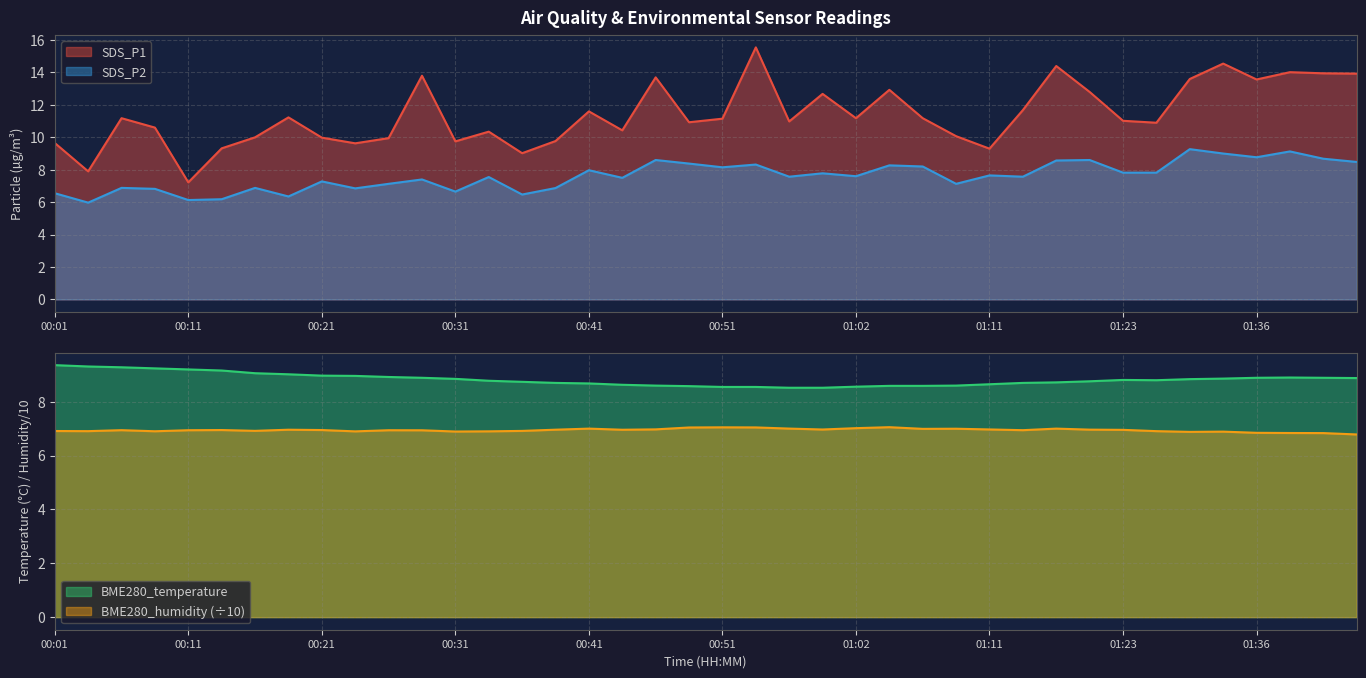

At which category does SDS_P2 reach its first local valley?

00:03